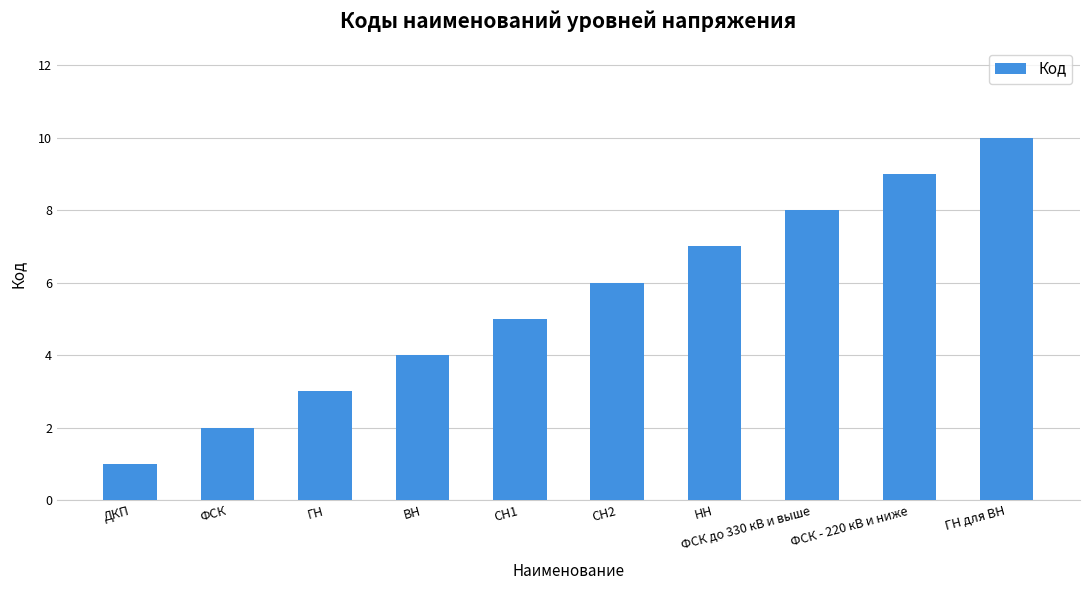

Which category has the highest value across all series?

ГН для ВН